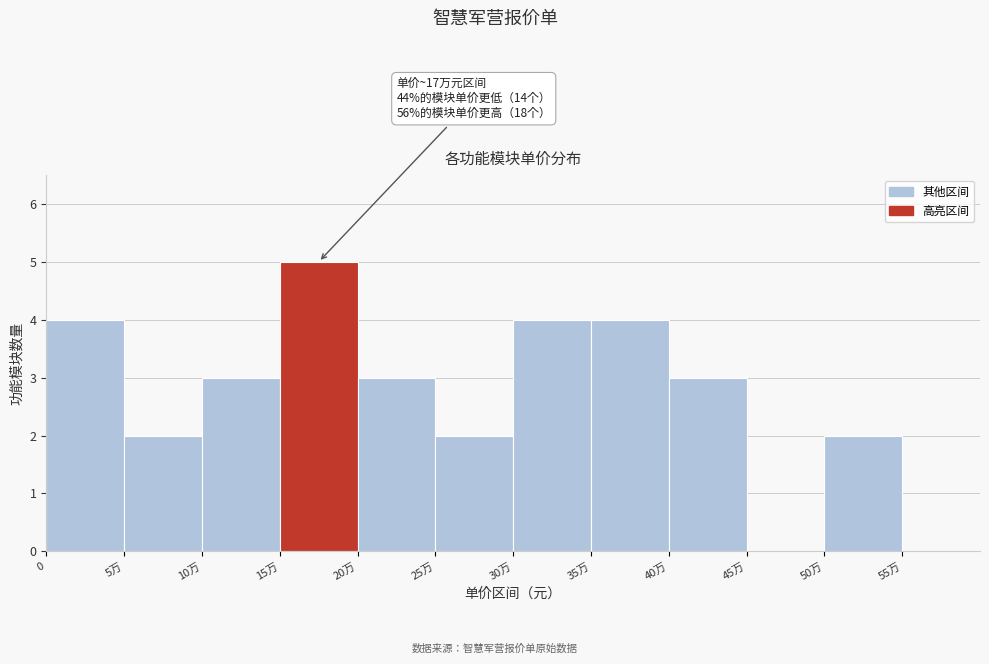

Reading left to right, what are all the values shown in this chart?

0=4	5万=2	10万=3	15万=5	20万=3	25万=2	30万=4	35万=4	40万=3	45万=0	50万=2	55万=0